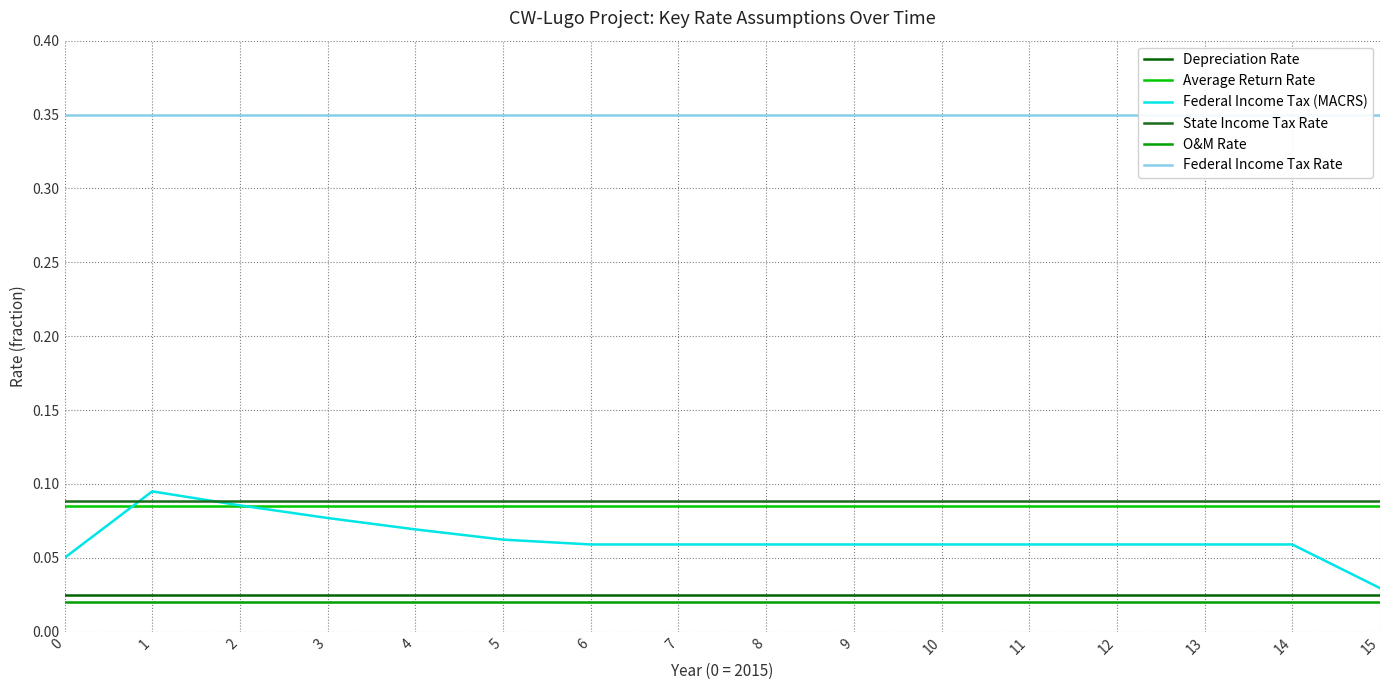

What is the difference between the highest and lowest values at 0?

0.3